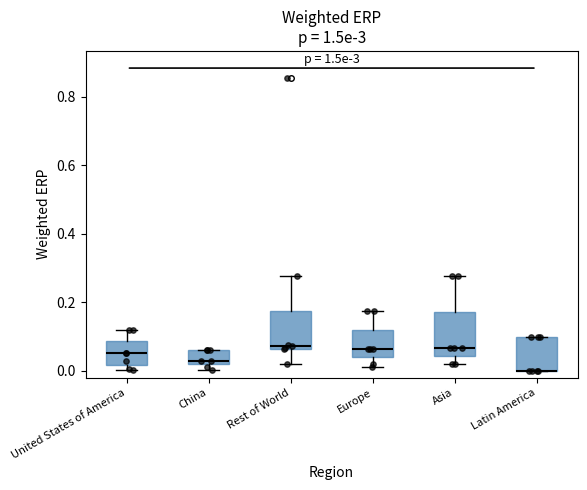

Reading left to right, read every box against the y-axis: the position of its median line, the range the box covers, and the ends of its whiskers. The values are not printed on the chart, so give them approximately, as read against the axis.

United States of America: median 0.06, box 0.02 to 0.08, whiskers 0.00 to 0.12
China: median 0.02 (just above the box's lower edge), box 0.02 to 0.06, whiskers 0.00 to 0.06
Rest of World: median 0.08, box 0.06 to 0.18, whiskers 0.02 to 0.28
Europe: median 0.06, box 0.04 to 0.12, whiskers 0.02 to 0.18
Asia: median 0.06, box 0.04 to 0.18, whiskers 0.02 to 0.28
Latin America: median 0.00 (drawn on the box's lower edge), box 0.00 to 0.10, whiskers 0.00 to 0.10